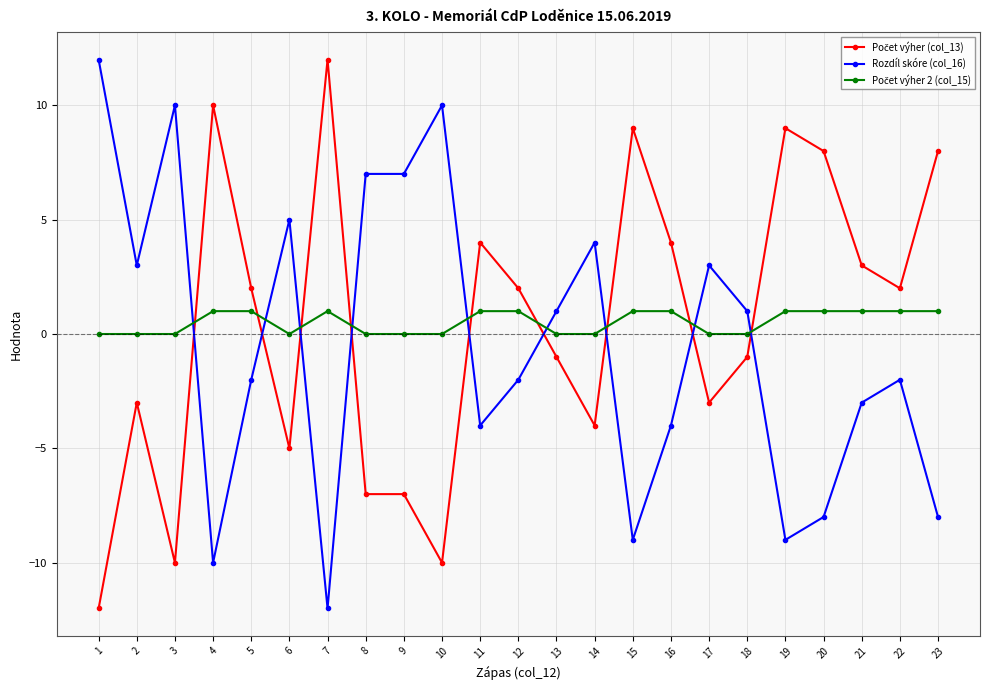

Is it true that Rozdíl skóre (col_16) equals 5 at 2?

False